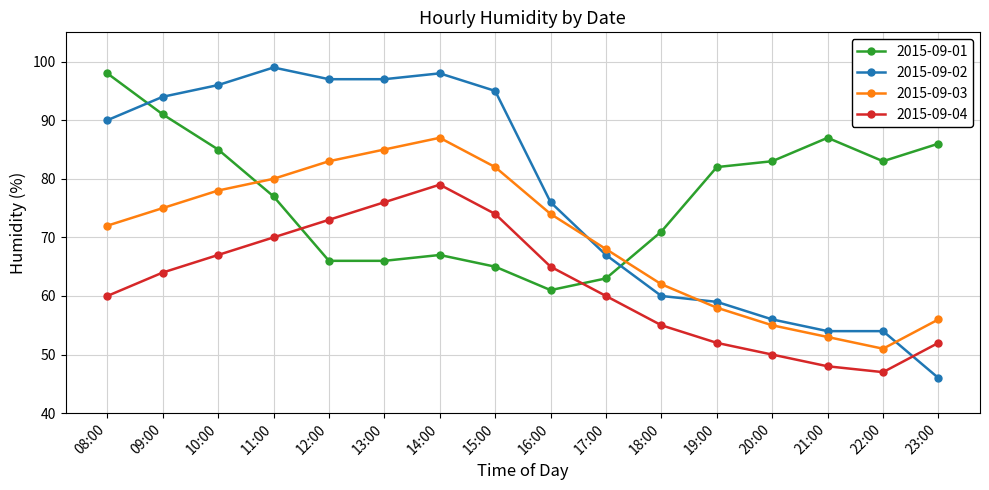

What is the sum of the 2015-09-02 values at 19:00 and 23:00?

105